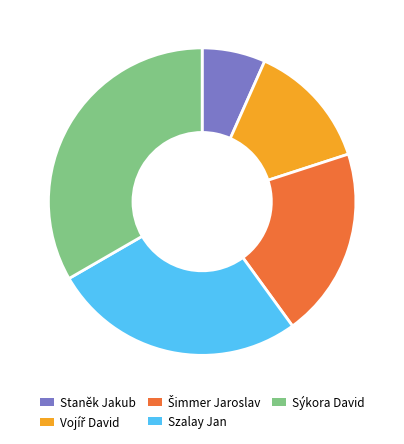

What is the largest slice in the pie chart?

Sýkora David